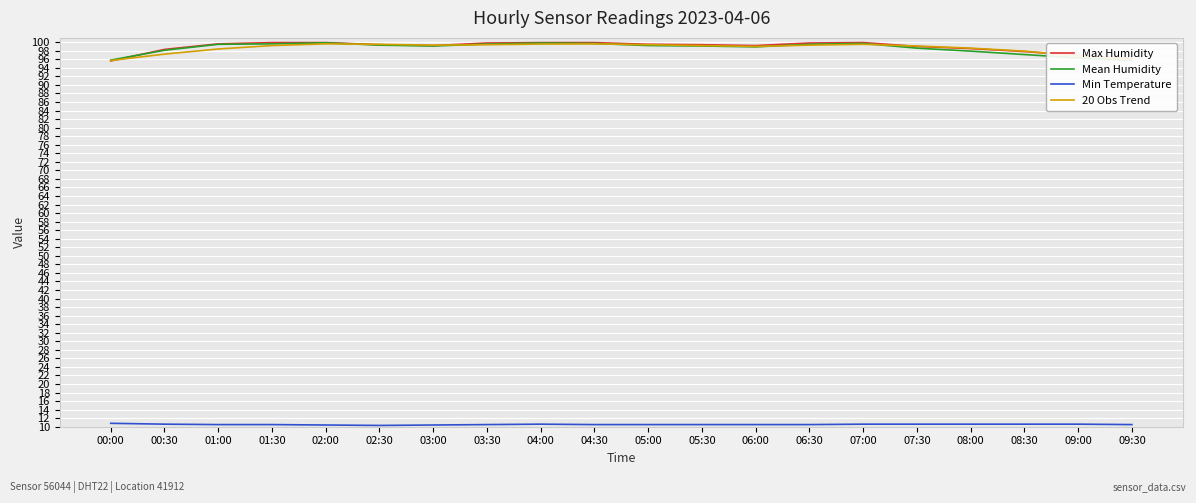

At which category does the chart reach its peak across all series?

01:30